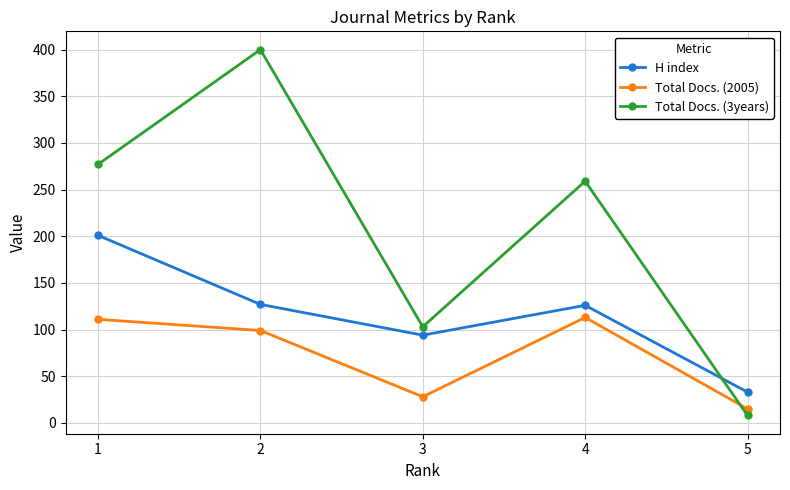

At how many categories does at least one series exceed 346?

1